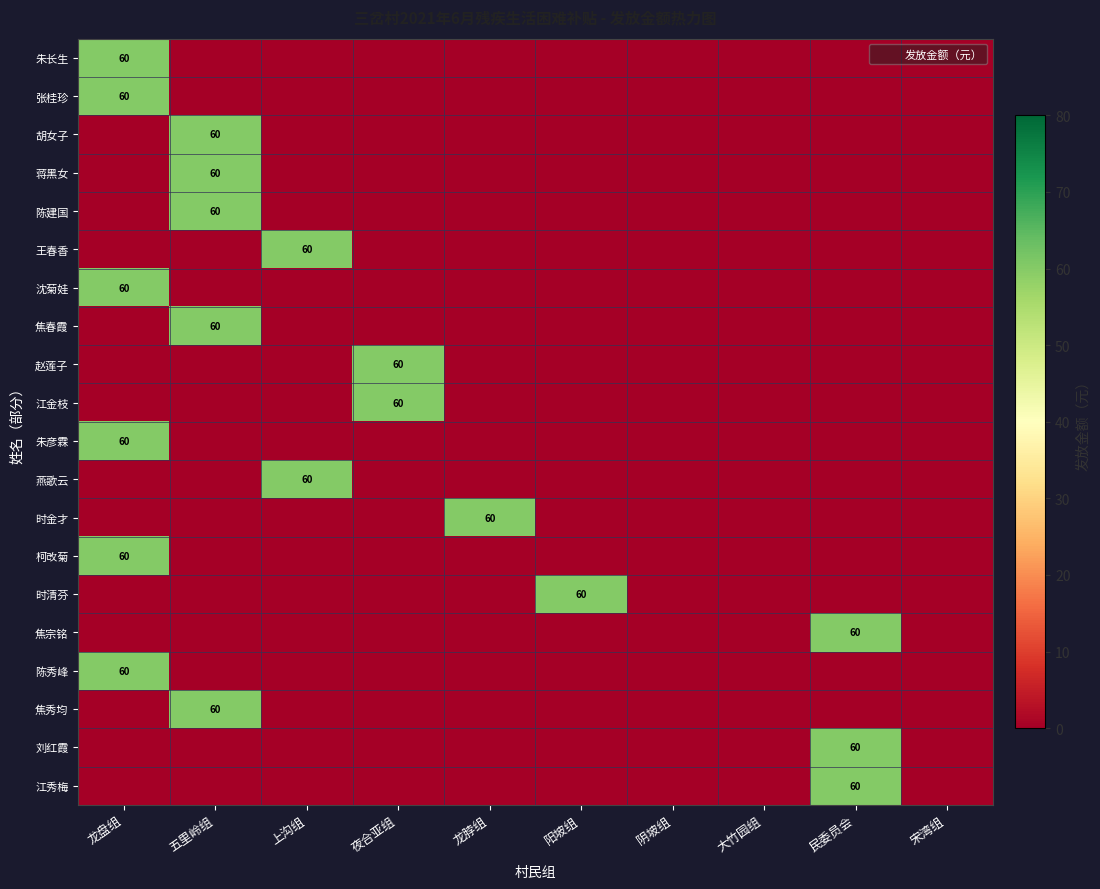

What is the total value across all series at 龙盘组?

360